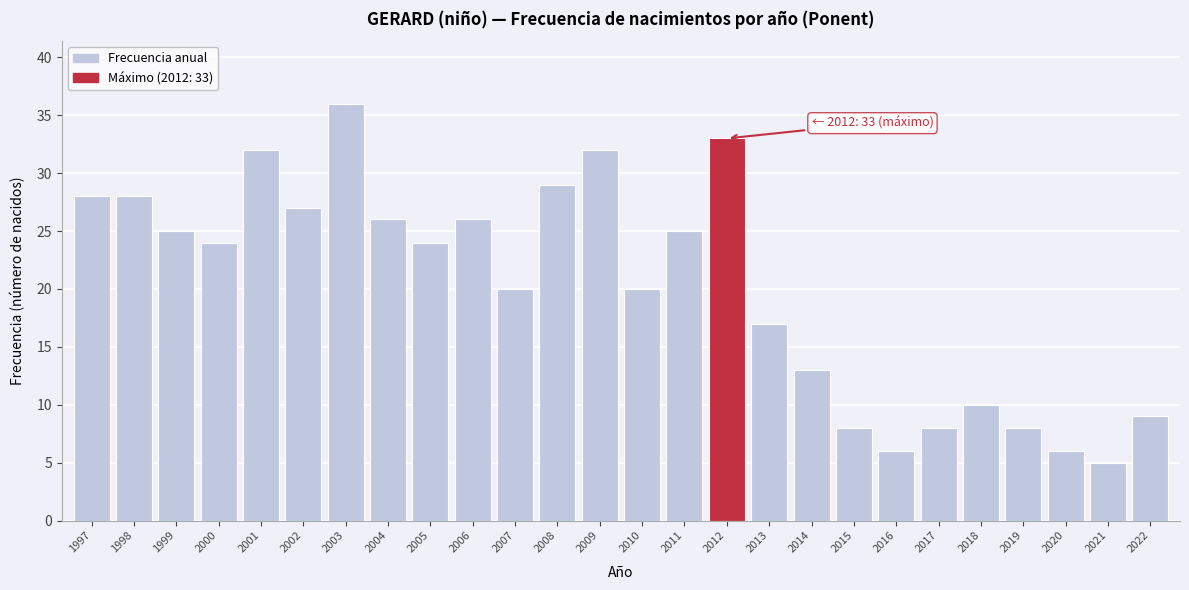

Reading left to right, what are all the values shown in this chart?

1997=28	1998=28	1999=25	2000=24	2001=32	2002=27	2003=36	2004=26	2005=24	2006=26	2007=20	2008=29	2009=32	2010=20	2011=25	2012=33	2013=17	2014=13	2015=8	2016=6	2017=8	2018=10	2019=8	2020=6	2021=5	2022=9